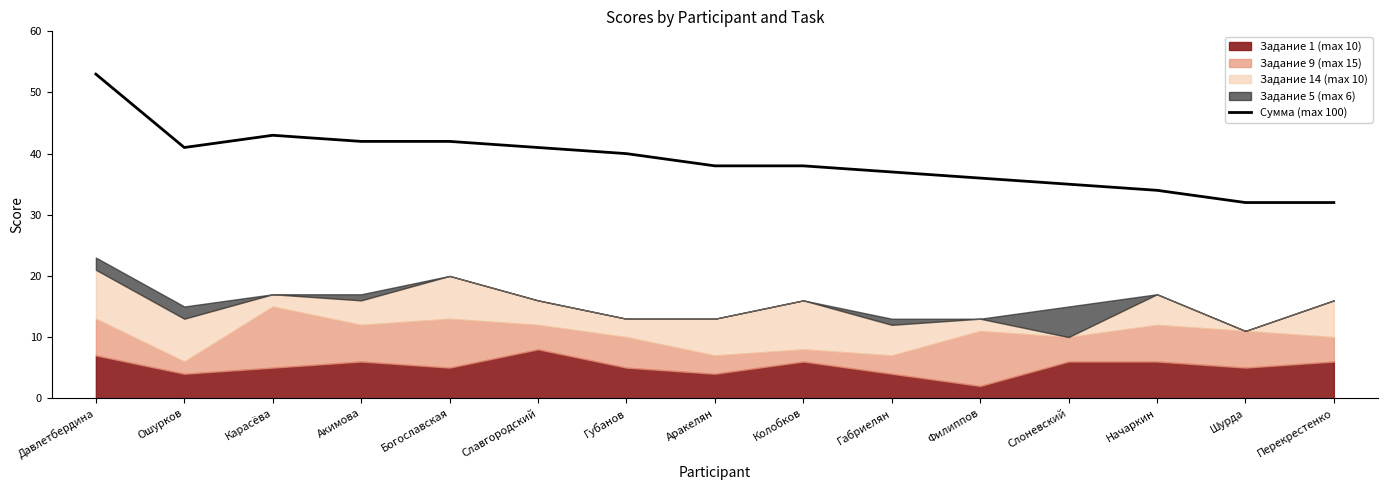

Is it true that the value at Начаркин is 34?

True